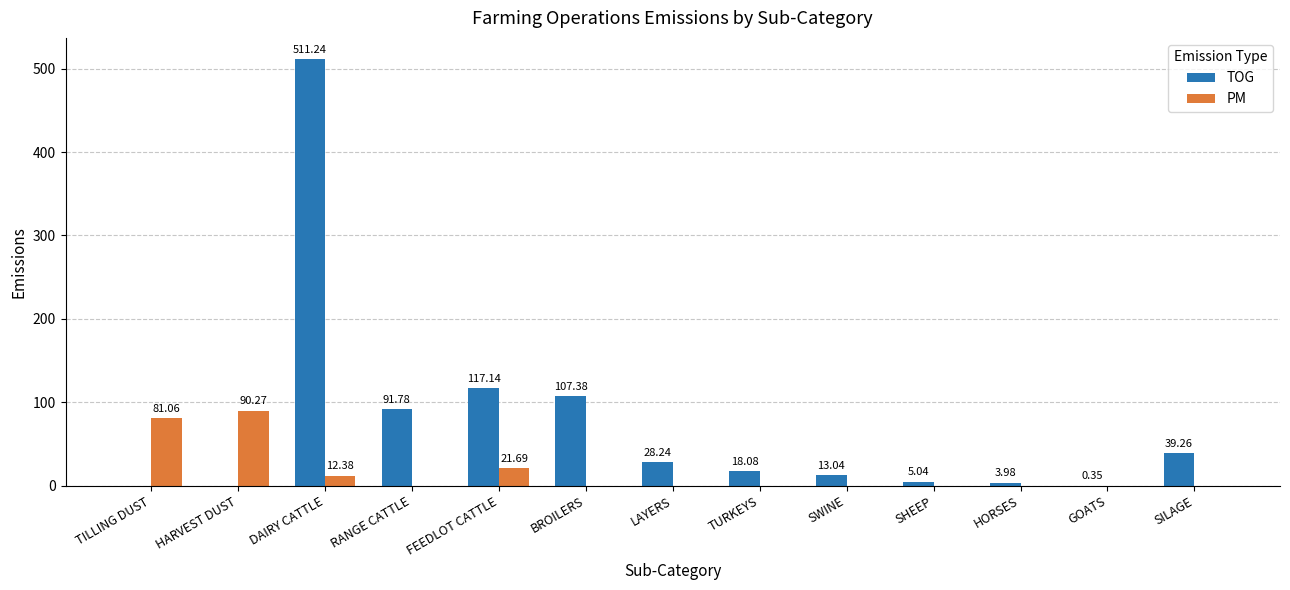

What is the highest value of the TOG series?

511.2